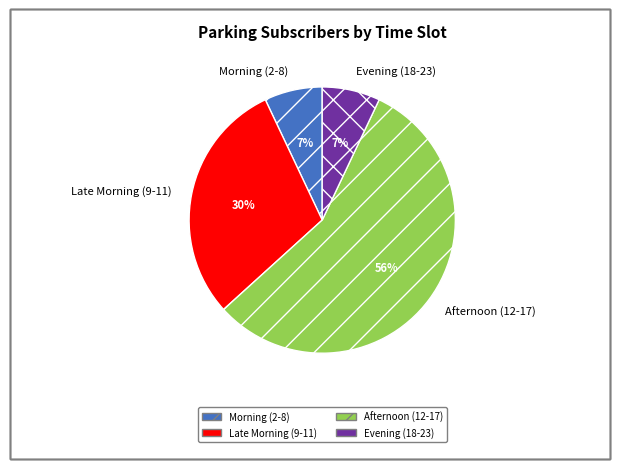

How many slices are in this pie chart?

4